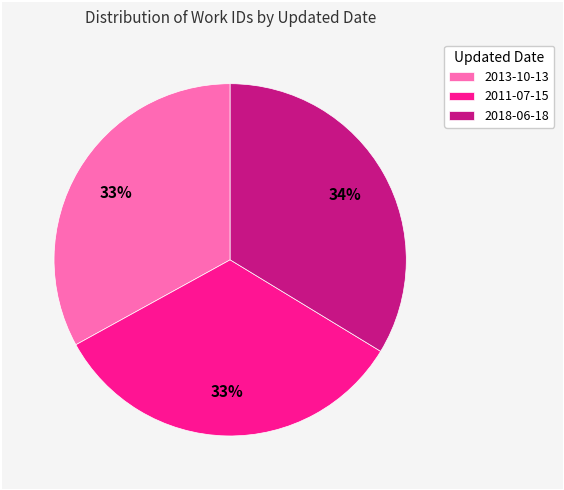

Is the sum of 2011-07-15 and 2018-06-18 greater than half?

Yes